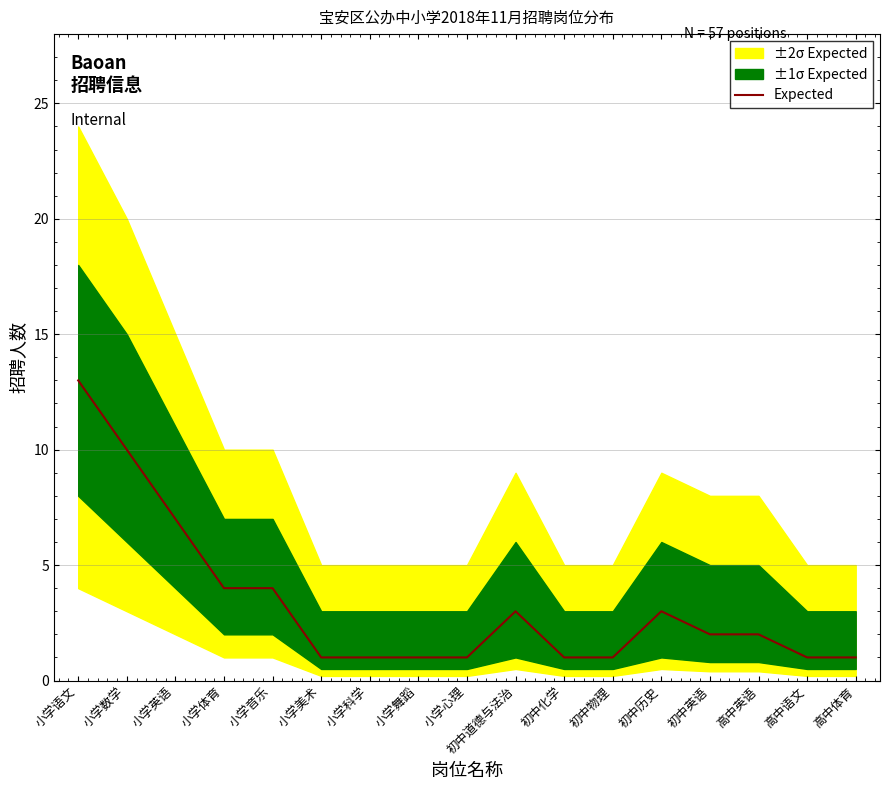

At which category does the data reach its first local peak?

初中道德与法治